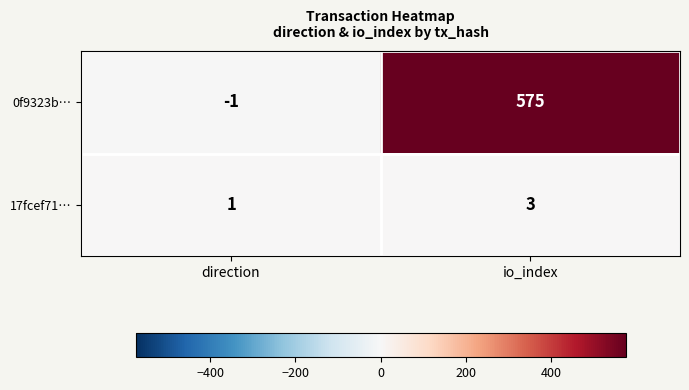

Rank the series by their maximum value, from highest to lowest.

0f9323b…, 17fcef71…